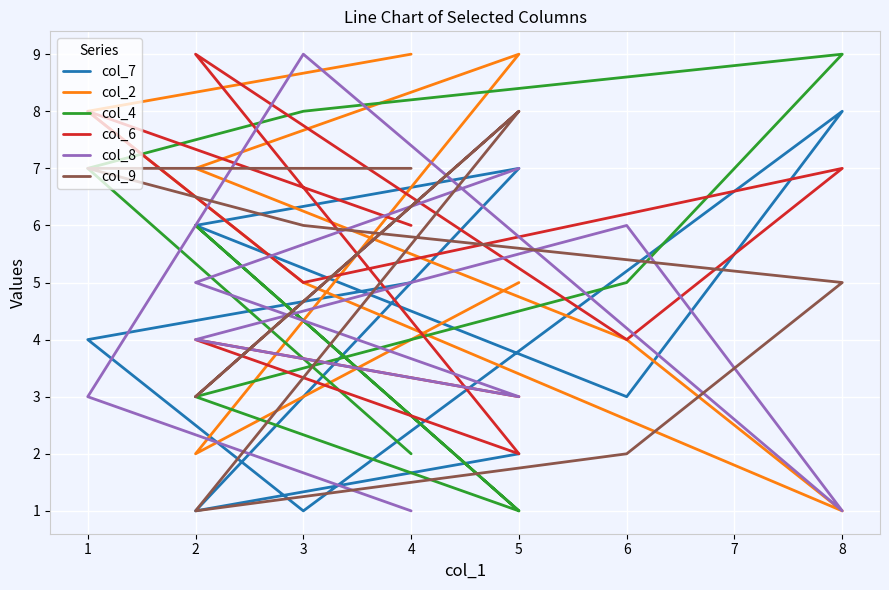

How many interior local valleys does the col_9 series have?

2